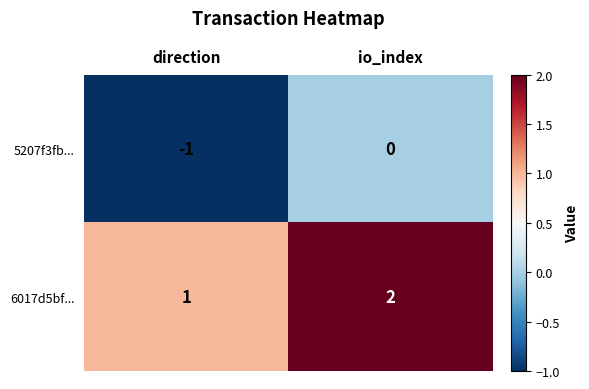

What is the sum of the 6017d5bf... values at io_index and direction?

3